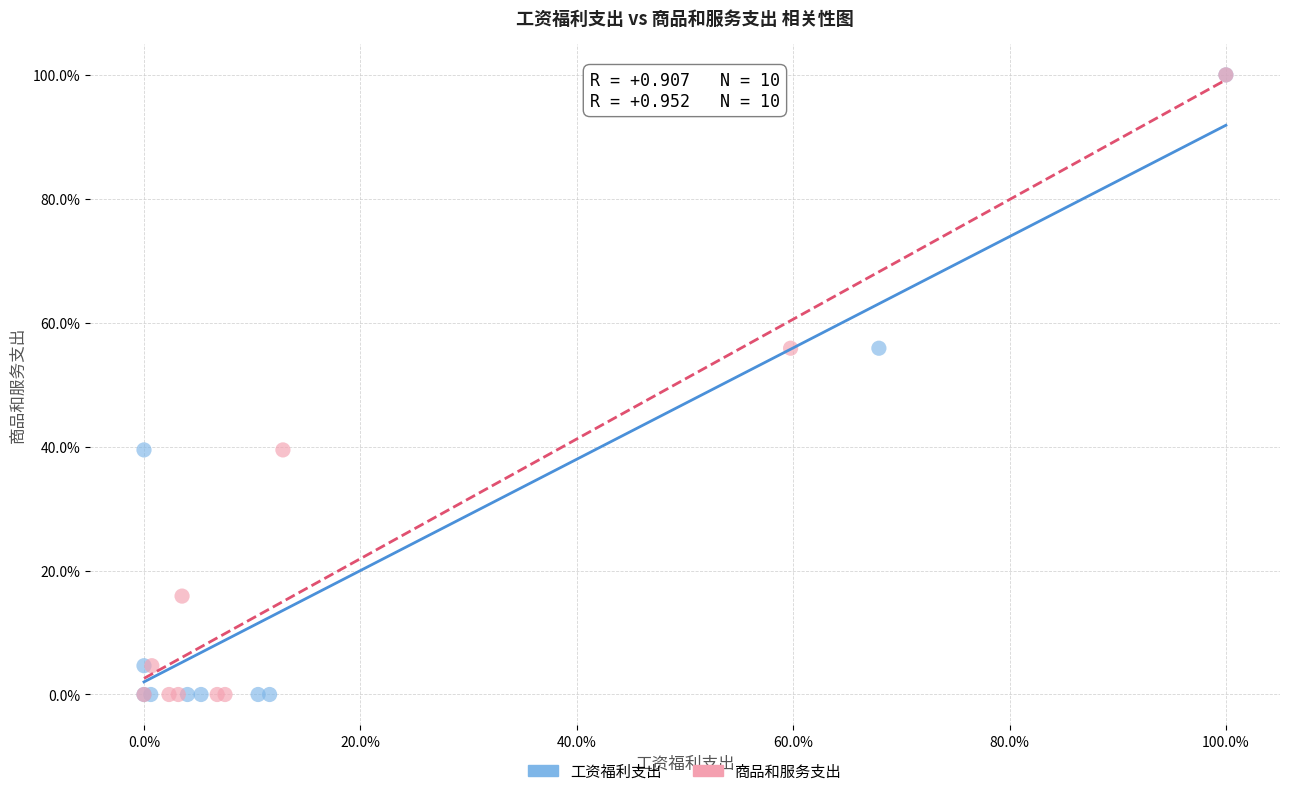

What are all the series names shown in the legend?

工资福利支出, 商品和服务支出